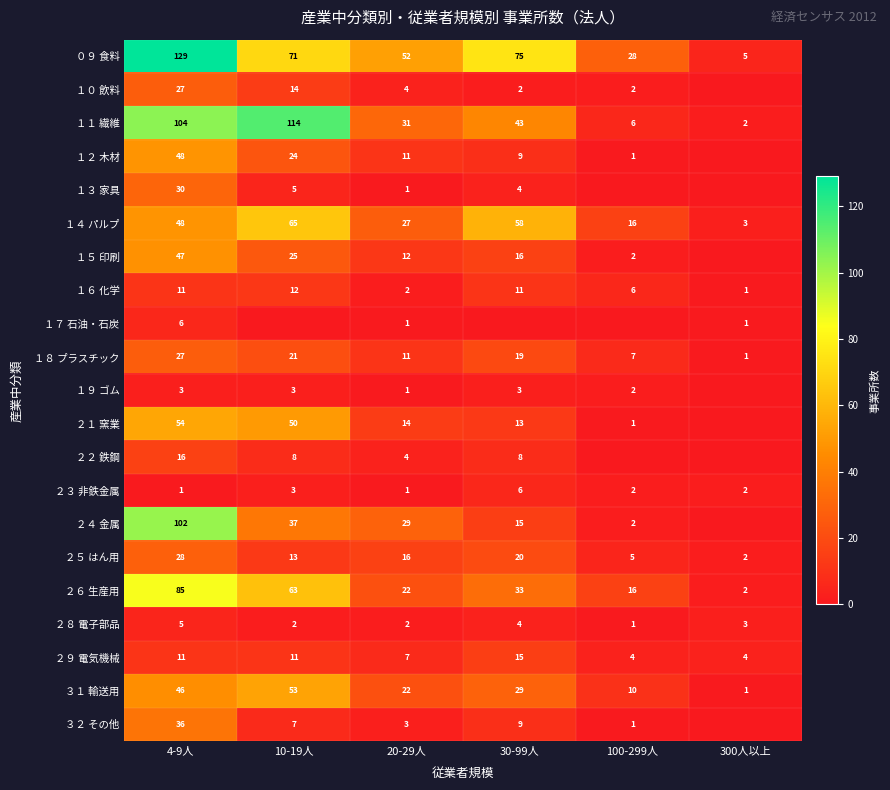

What is the maximum value shown in the chart?

129